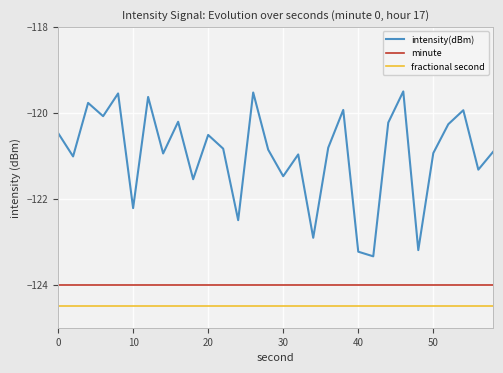

Does the chart display data point markers on the line(s)?

No